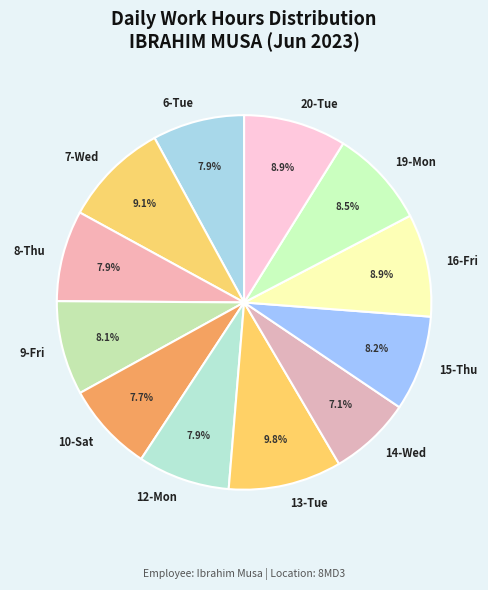

To the nearest percent, what is the average slice percentage?

8%